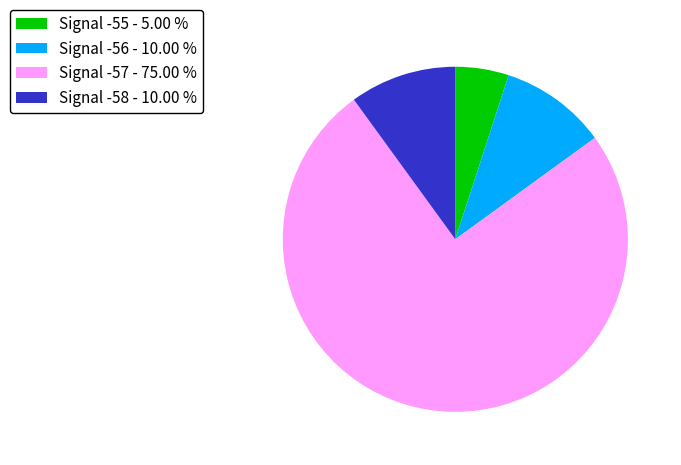

What is the ratio of the value at Signal -57 - 75.00 % to the value at Signal -55 - 5.00 %?

15.0